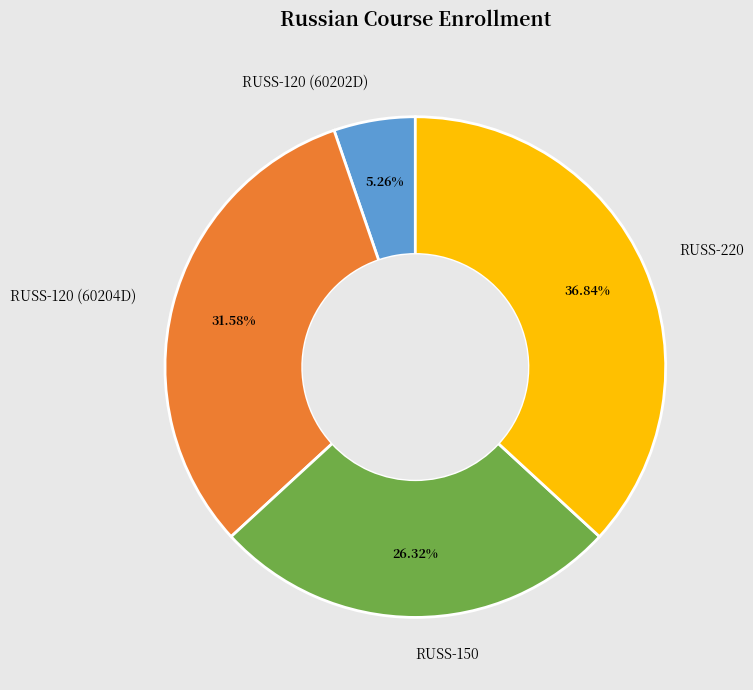

Does RUSS-120 (60204D) represent more than half of the total?

No